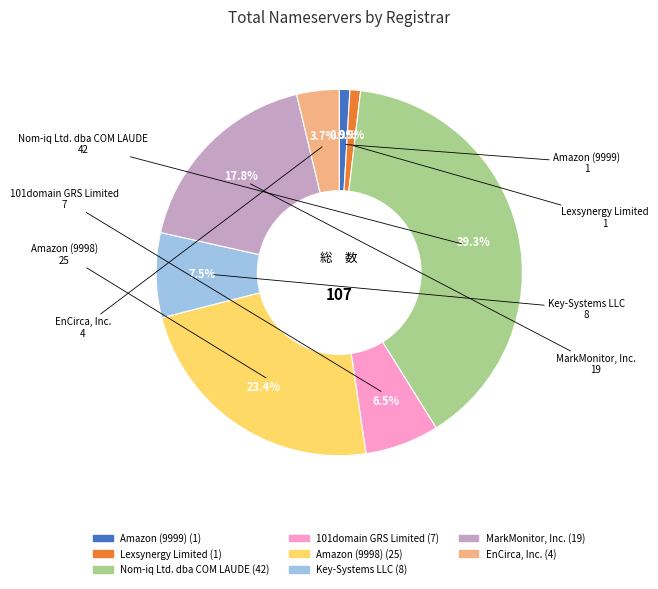

Does any single category account for the majority?

No